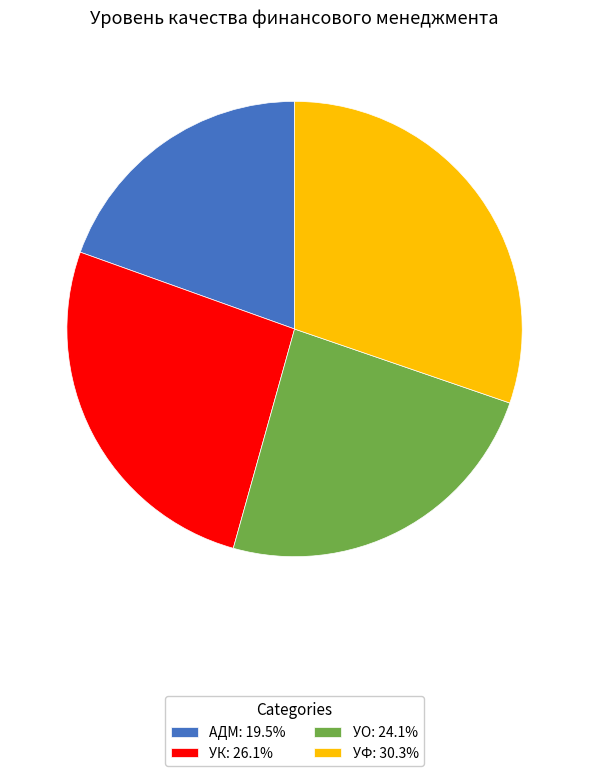

Is it true that УФ is 30% of the pie?

True